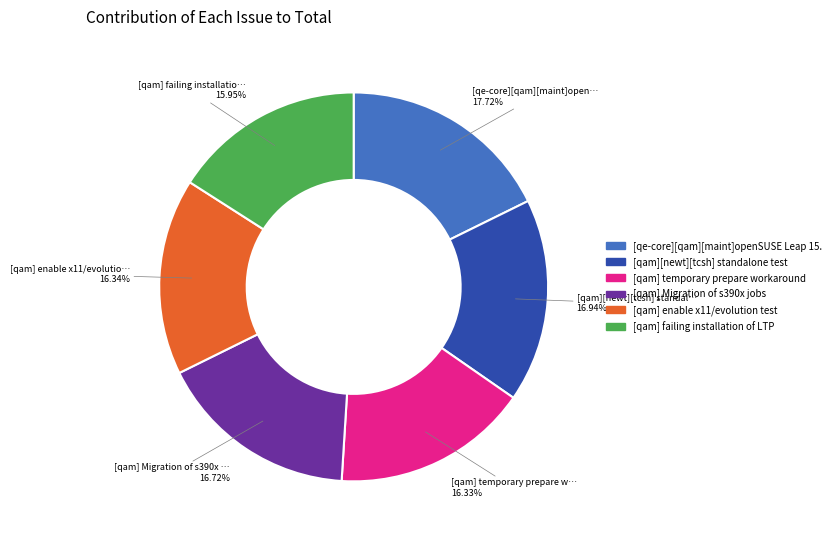

Is there any slice that represents more than half of the pie?

No